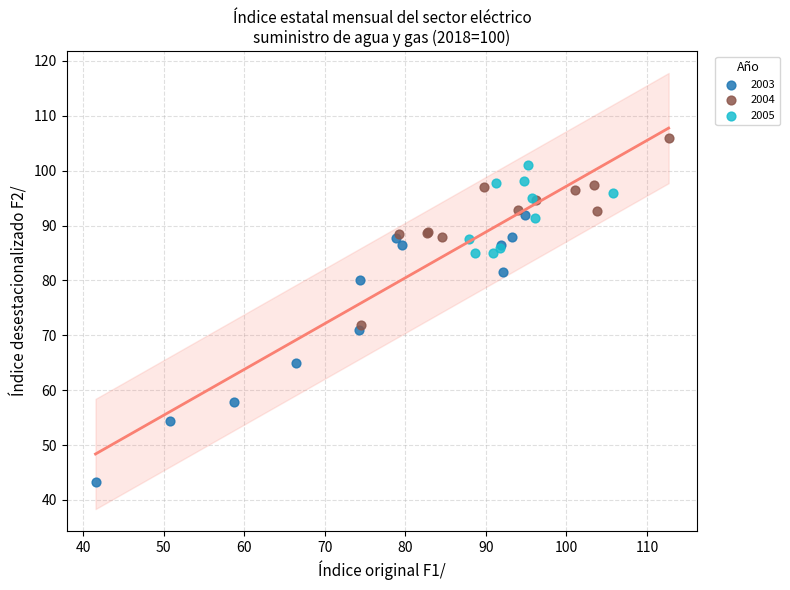

Which series reaches the minimum Y coordinate?

2003